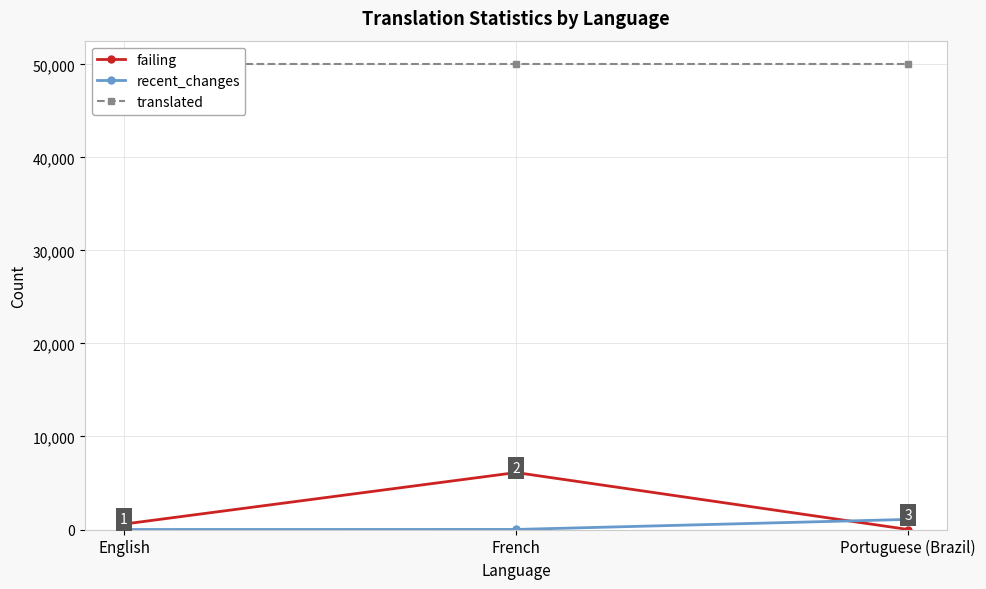

The value of translated at English is 50057. True or false?

True